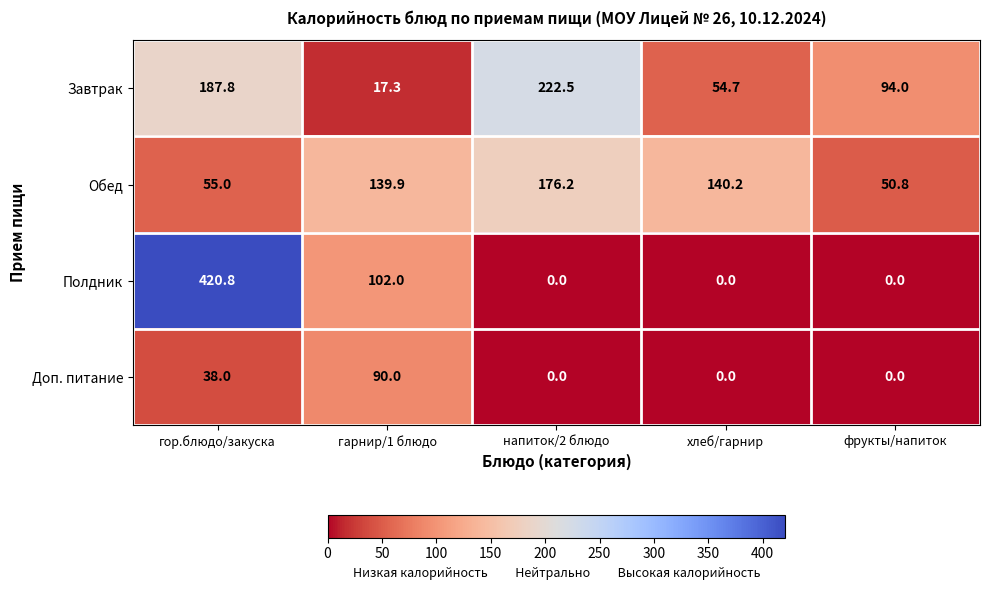

Between гарнир/1 блюдо and фрукты/напиток, which series saw the biggest shift?

Полдник